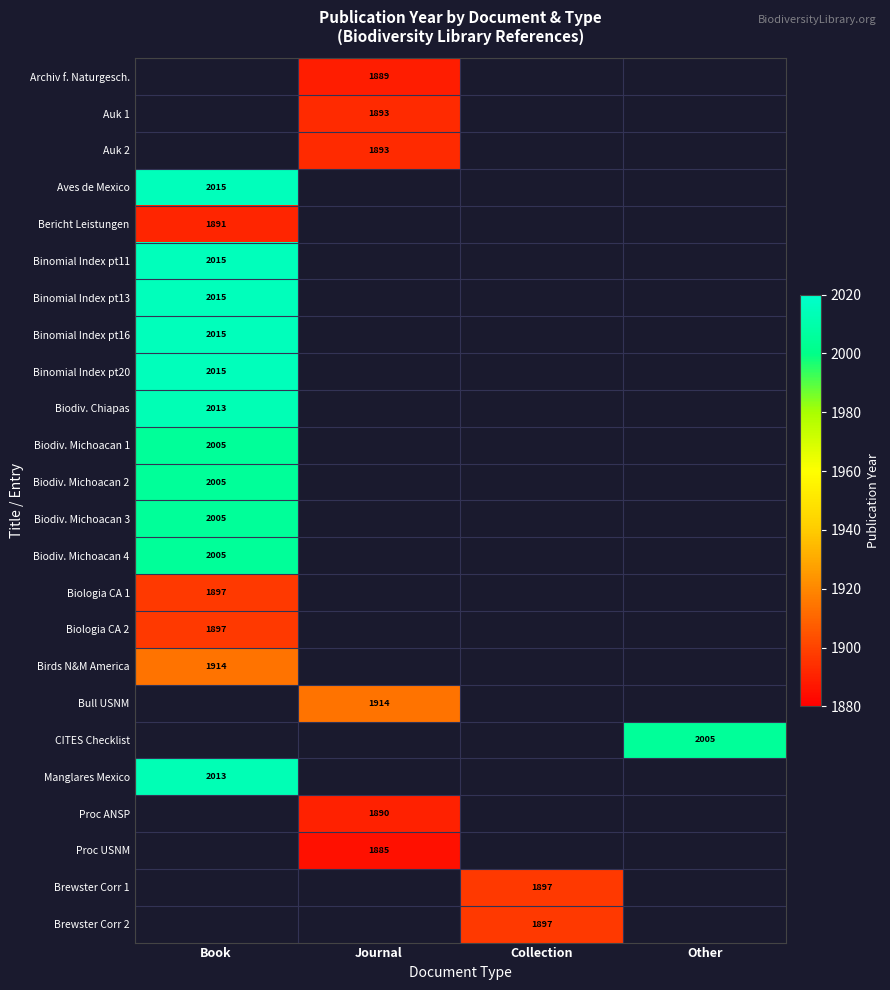

How many categories are shown in the chart?

4